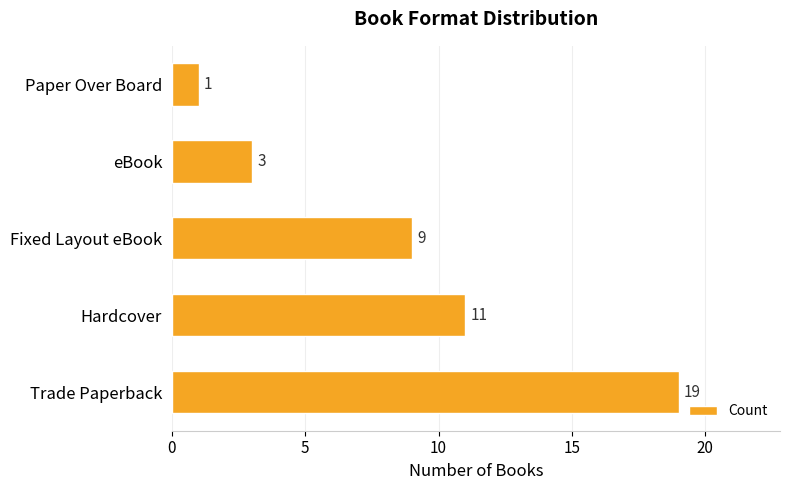

Between Trade Paperback and Fixed Layout eBook, which is larger?

Trade Paperback